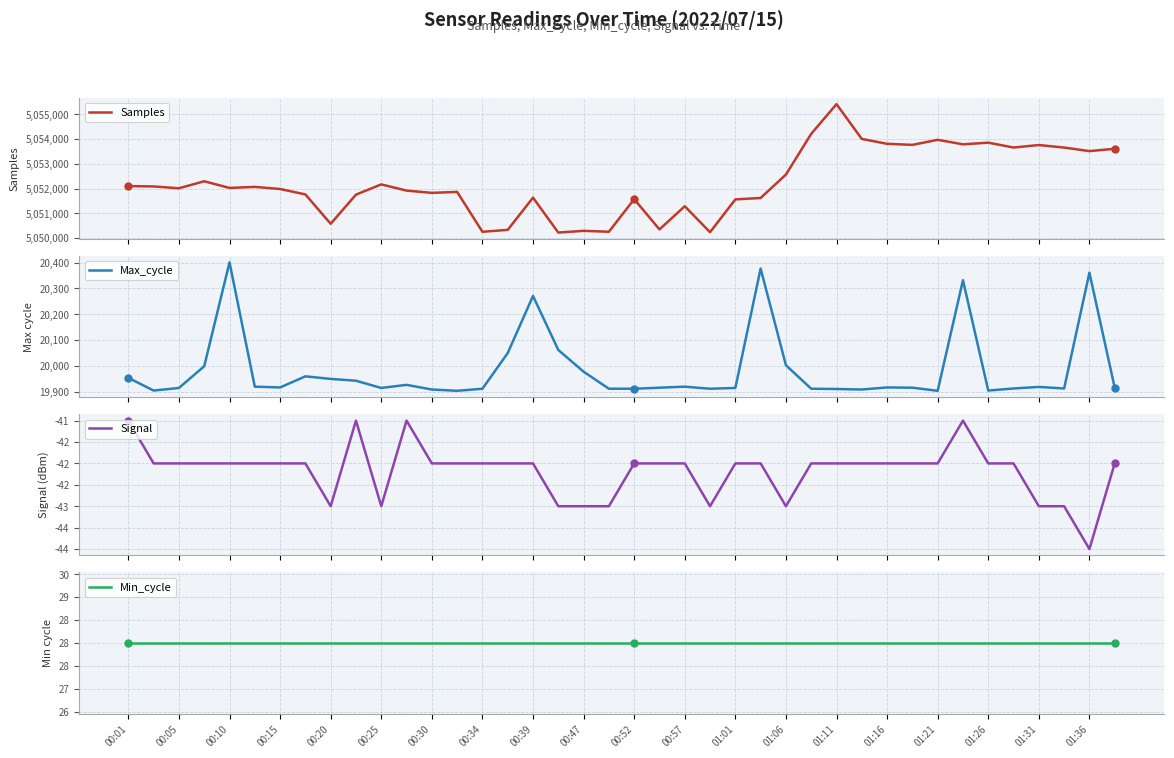

How many data points in Signal are less than -42?

10